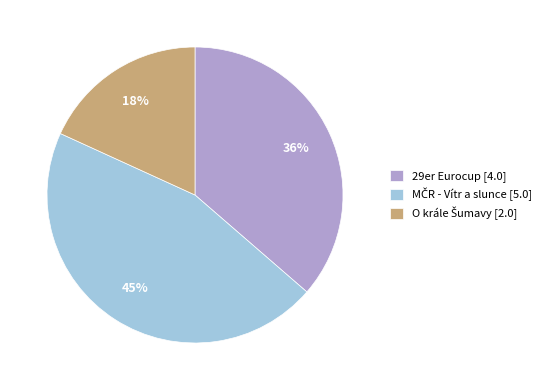

Is it true that 29er Eurocup [4.0] is 36% of the pie?

True